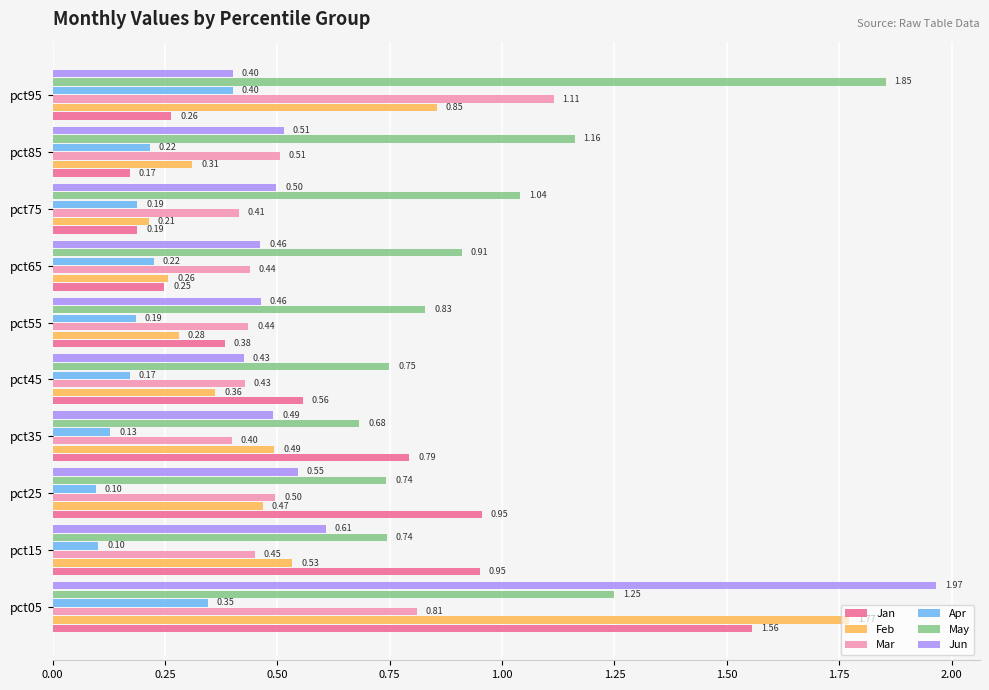

At how many categories does at least one series exceed 1?

4